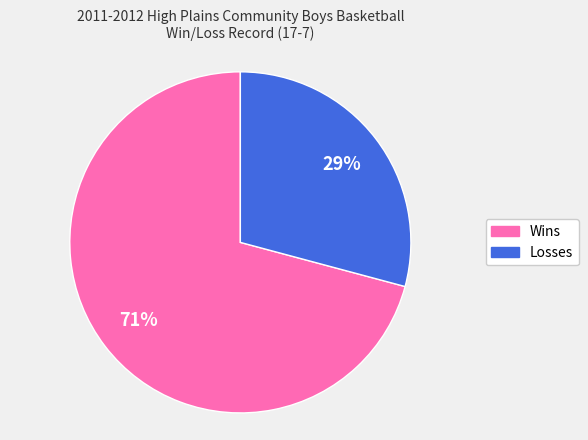

Approximately how many times larger is the value at Wins compared to Losses?

2.4